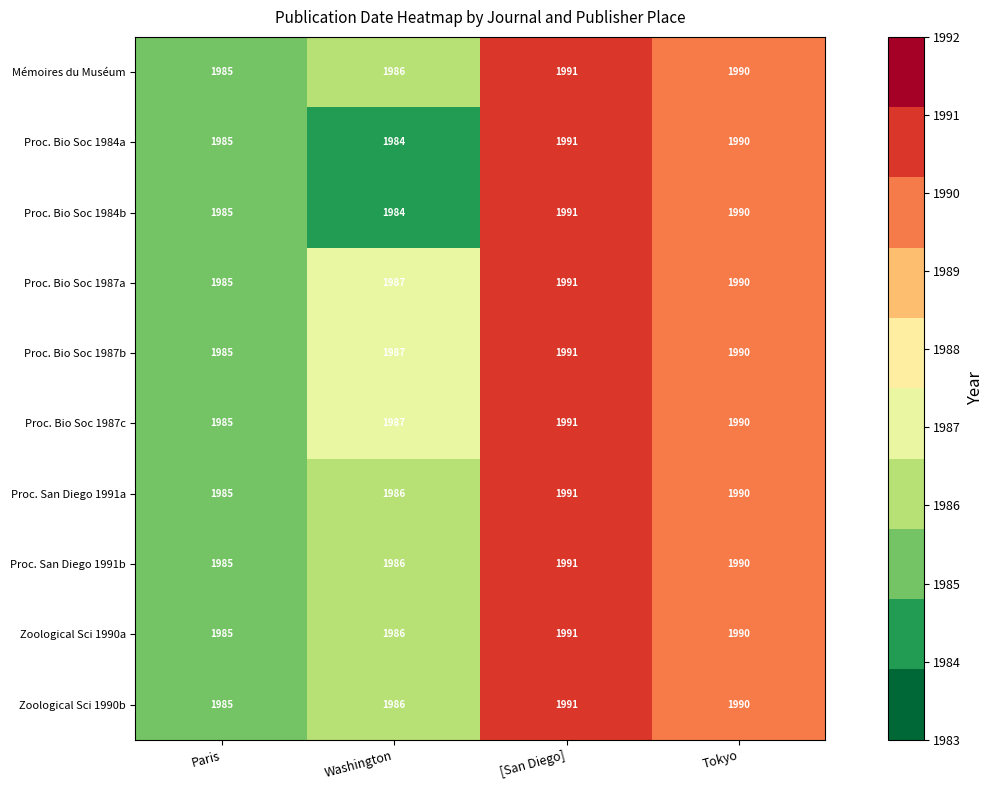

The Proc. Bio Soc 1984a series shows 2832 at Paris. True or false?

False